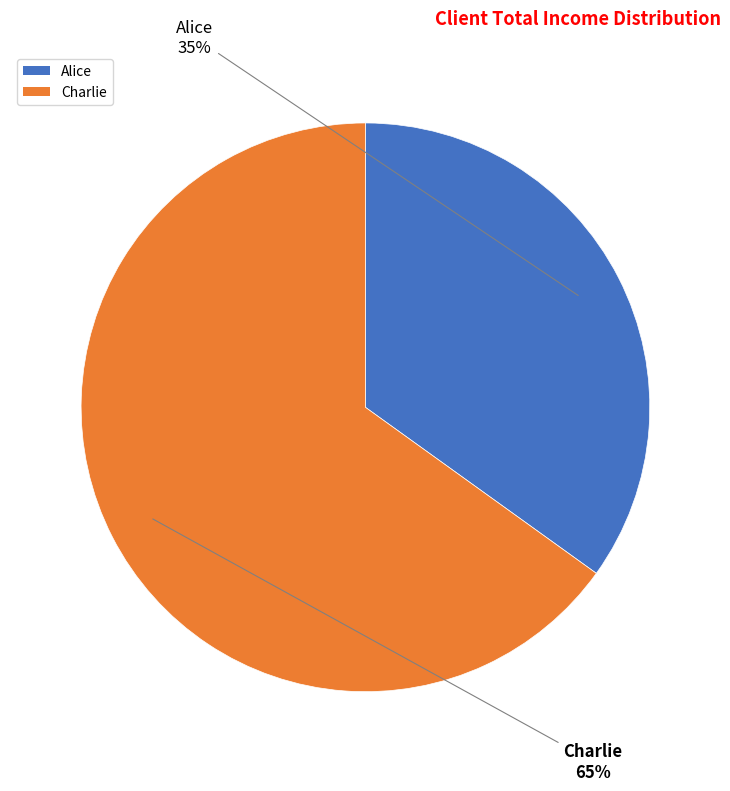

Rank the categories by value from highest to lowest.

Charlie, Alice